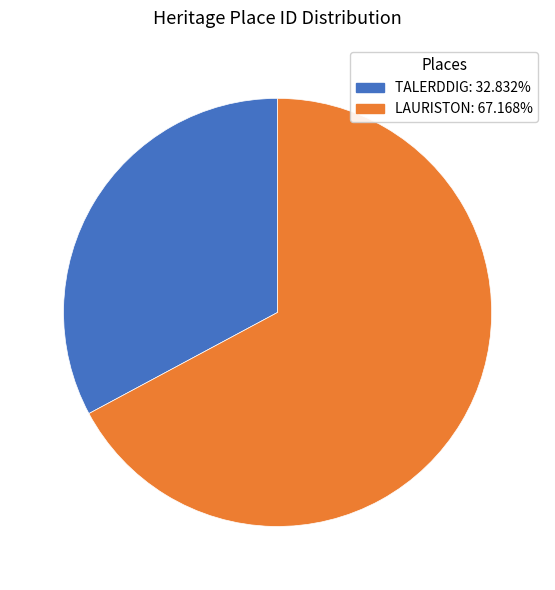

What is the ratio of the value at LAURISTON to the value at TALERDDIG?

2.0